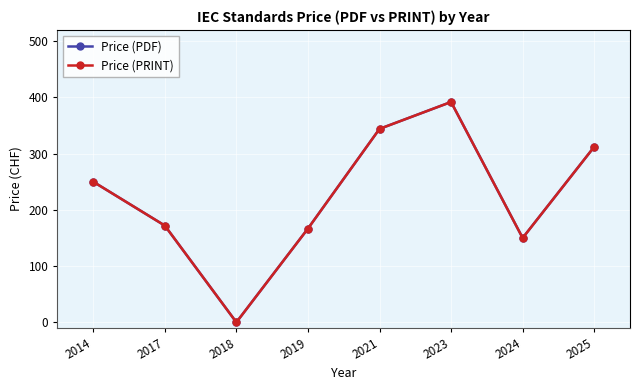

What is the difference between the Price (PRINT) values at 2025 and 2018?

312.1